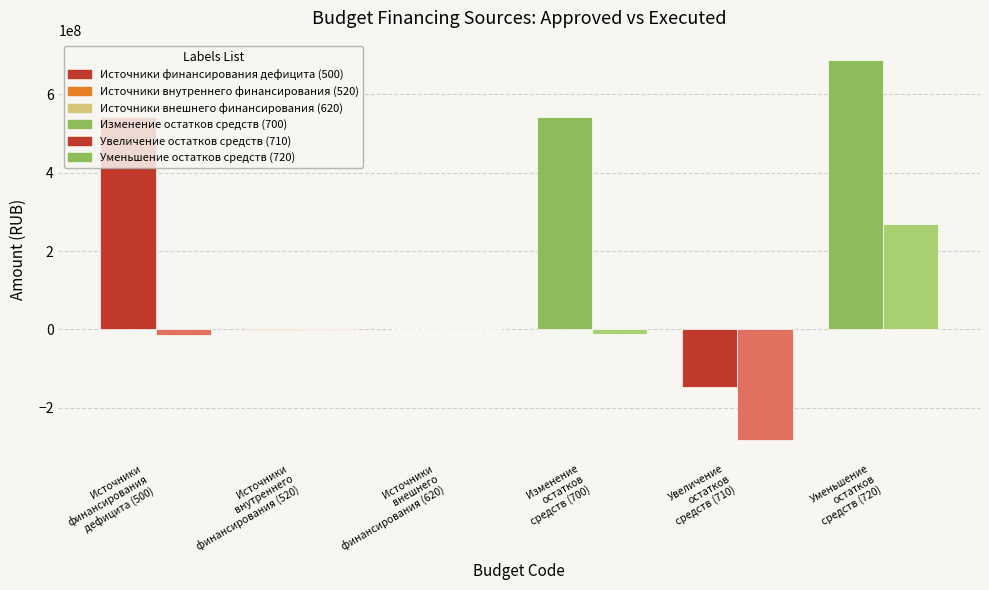

What is the maximum value shown in the chart?

688813113.3